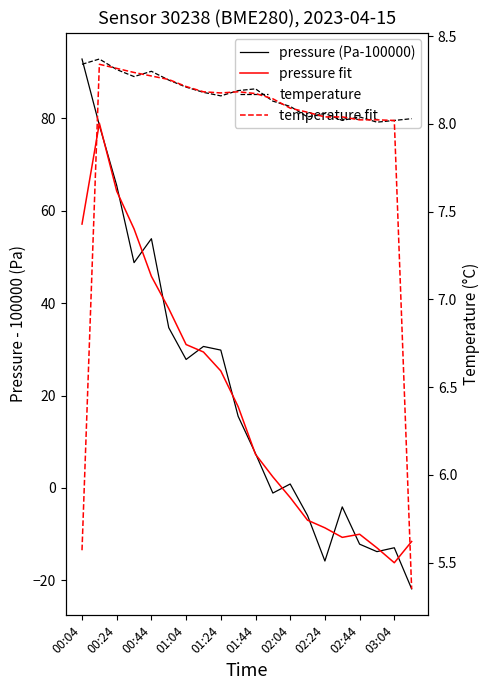

Reading left to right, what are all the values shown in this chart?

pressure (Pa-100000): 92.9	78.5	65.5	48.8	54.0	34.7	27.8	30.6	29.8	15.5	7.4	-1.1	0.8	-6.0	-15.8	-4.1	-12.2	-13.8	-13.0	-21.9
pressure fit: 57.1	79.0	64.3	56.1	45.8	38.8	31.0	29.4	25.3	17.6	7.3	2.4	-2.1	-7.0	-8.7	-10.7	-10.0	-13.0	-16.2	-11.6
temperature: 8.3	8.4	8.3	8.3	8.3	8.2	8.2	8.2	8.2	8.2	8.2	8.1	8.1	8.0	8.1	8.0	8.0	8.0	8.0	8.0
temperature fit: 5.6	8.3	8.3	8.3	8.3	8.3	8.2	8.2	8.2	8.2	8.2	8.1	8.1	8.1	8.0	8.0	8.0	8.0	8.0	5.3